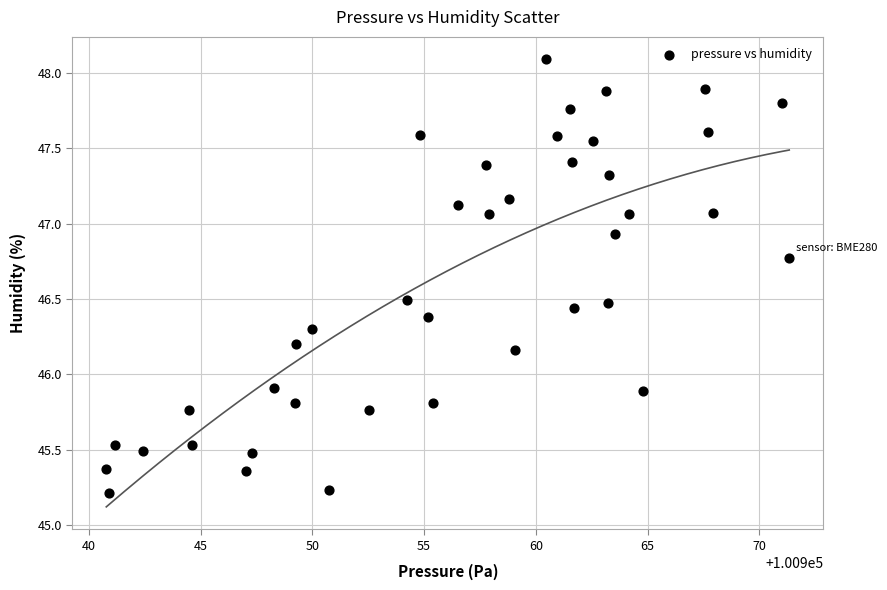

What is the range of Y values (max minus min)?

2.9